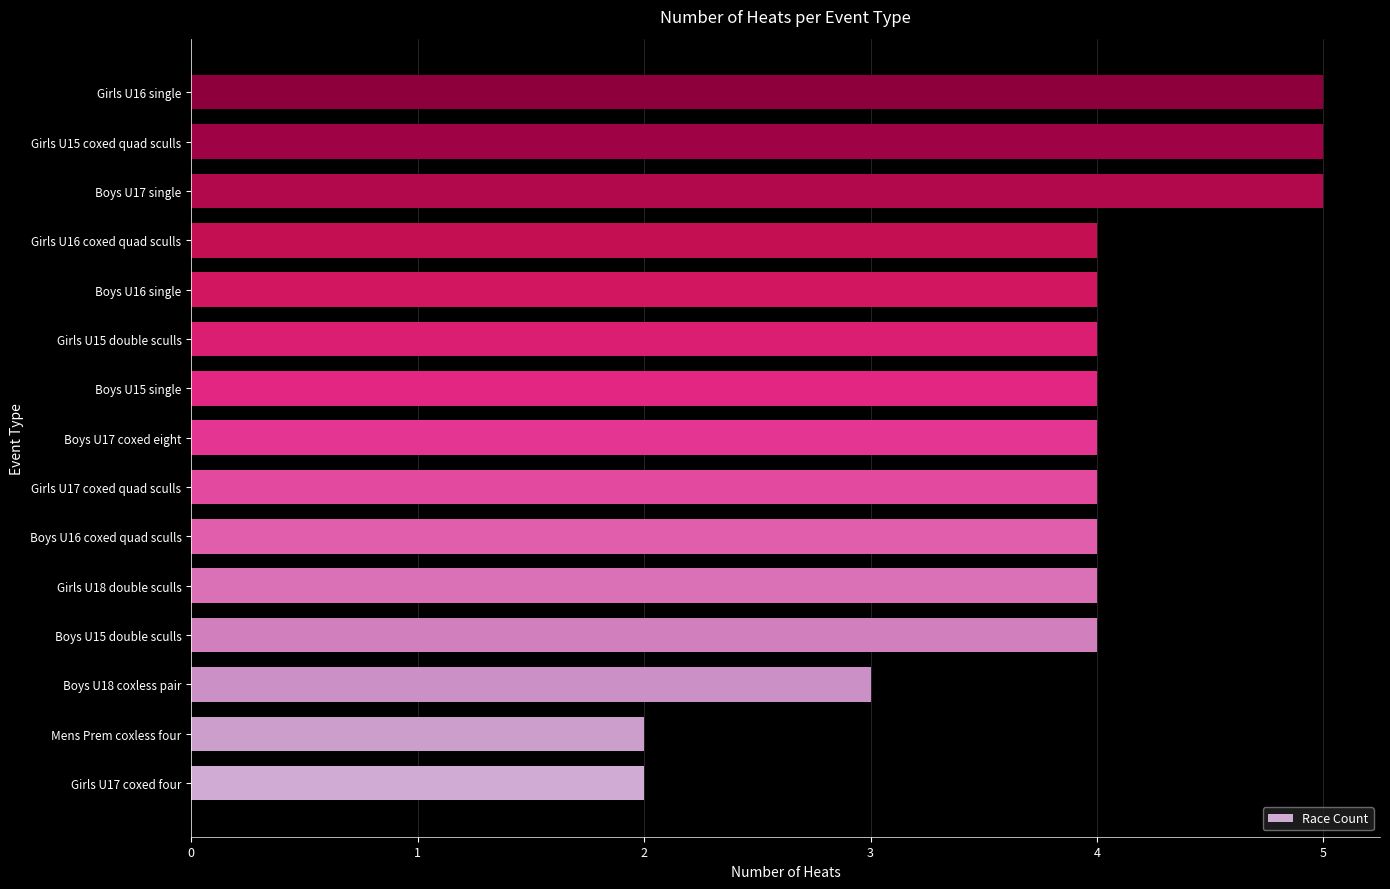

Is it true that the value at Boys U16 single is 2?

False